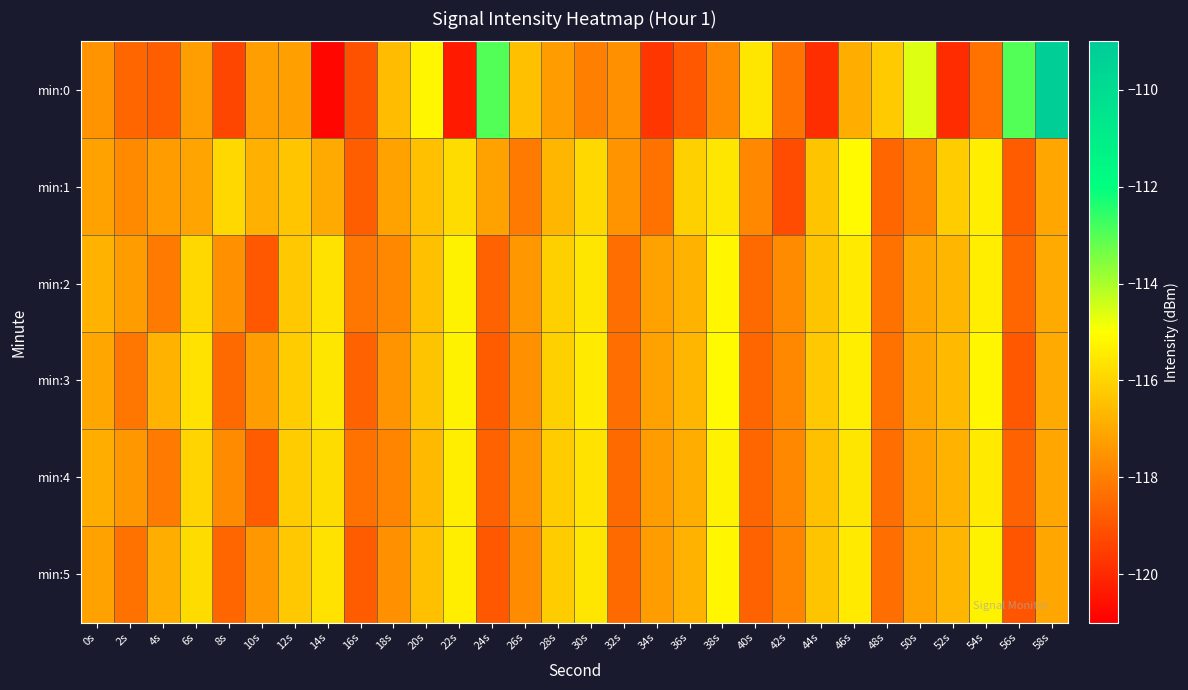

Reading right to left, what are all the values shown in this chart?

min:0: 58s=-109.2	56s=-113.0	54s=-118.3	52s=-119.9	50s=-114.6	48s=-116.2	46s=-116.9	44s=-119.9	42s=-118.2	40s=-115.6	38s=-117.7	36s=-118.9	34s=-119.7	32s=-117.6	30s=-118.0	28s=-117.3	26s=-116.5	24s=-112.9	22s=-120.4	20s=-115.2	18s=-116.6	16s=-119.0	14s=-120.8	12s=-117.2	10s=-117.3	8s=-119.3	6s=-117.3	4s=-118.8	2s=-118.6	0s=-117.5
min:1: 58s=-117.1	56s=-118.8	54s=-115.4	52s=-116.2	50s=-117.9	48s=-118.6	46s=-115.1	44s=-116.4	42s=-119.2	40s=-117.8	38s=-115.6	36s=-116.1	34s=-118.3	32s=-117.5	30s=-115.9	28s=-116.7	26s=-118.1	24s=-117.2	22s=-115.8	20s=-116.5	18s=-117.2	16s=-118.8	14s=-117.0	12s=-116.3	10s=-116.8	8s=-115.9	6s=-117.1	4s=-117.3	2s=-117.7	0s=-117.2
min:2: 58s=-117.0	56s=-118.6	54s=-115.4	52s=-116.7	50s=-117.1	48s=-118.3	46s=-115.5	44s=-116.4	42s=-117.7	40s=-118.5	38s=-115.2	36s=-116.8	34s=-117.2	32s=-118.4	30s=-115.6	28s=-116.1	26s=-117.4	24s=-118.7	22s=-115.3	20s=-116.5	18s=-117.8	16s=-118.2	14s=-115.7	12s=-116.3	10s=-118.9	8s=-117.6	6s=-115.9	4s=-118.1	2s=-117.3	0s=-116.8
min:3: 58s=-117.0	56s=-118.9	54s=-115.2	52s=-116.6	50s=-117.1	48s=-118.3	46s=-115.4	44s=-116.3	42s=-117.8	40s=-118.6	38s=-115.1	36s=-116.7	34s=-117.2	32s=-118.4	30s=-115.5	28s=-116.1	26s=-117.6	24s=-118.8	22s=-115.3	20s=-116.4	18s=-117.5	16s=-118.7	14s=-115.6	12s=-116.2	10s=-117.3	8s=-118.5	6s=-115.7	4s=-116.8	2s=-118.2	0s=-117.1
min:4: 58s=-117.1	56s=-118.7	54s=-115.5	52s=-116.8	50s=-117.2	48s=-118.4	46s=-115.6	44s=-116.5	42s=-117.8	40s=-118.6	38s=-115.3	36s=-116.9	34s=-117.3	32s=-118.5	30s=-115.7	28s=-116.2	26s=-117.5	24s=-118.7	22s=-115.4	20s=-116.6	18s=-117.9	16s=-118.3	14s=-115.8	12s=-116.2	10s=-118.8	8s=-117.7	6s=-116.0	4s=-118.1	2s=-117.4	0s=-116.9
min:5: 58s=-117.1	56s=-119.0	54s=-115.3	52s=-116.7	50s=-117.2	48s=-118.4	46s=-115.5	44s=-116.4	42s=-117.9	40s=-118.7	38s=-115.2	36s=-116.8	34s=-117.3	32s=-118.5	30s=-115.6	28s=-116.2	26s=-117.7	24s=-118.9	22s=-115.4	20s=-116.5	18s=-117.6	16s=-118.8	14s=-115.7	12s=-116.3	10s=-117.4	8s=-118.6	6s=-115.8	4s=-116.9	2s=-118.3	0s=-117.2